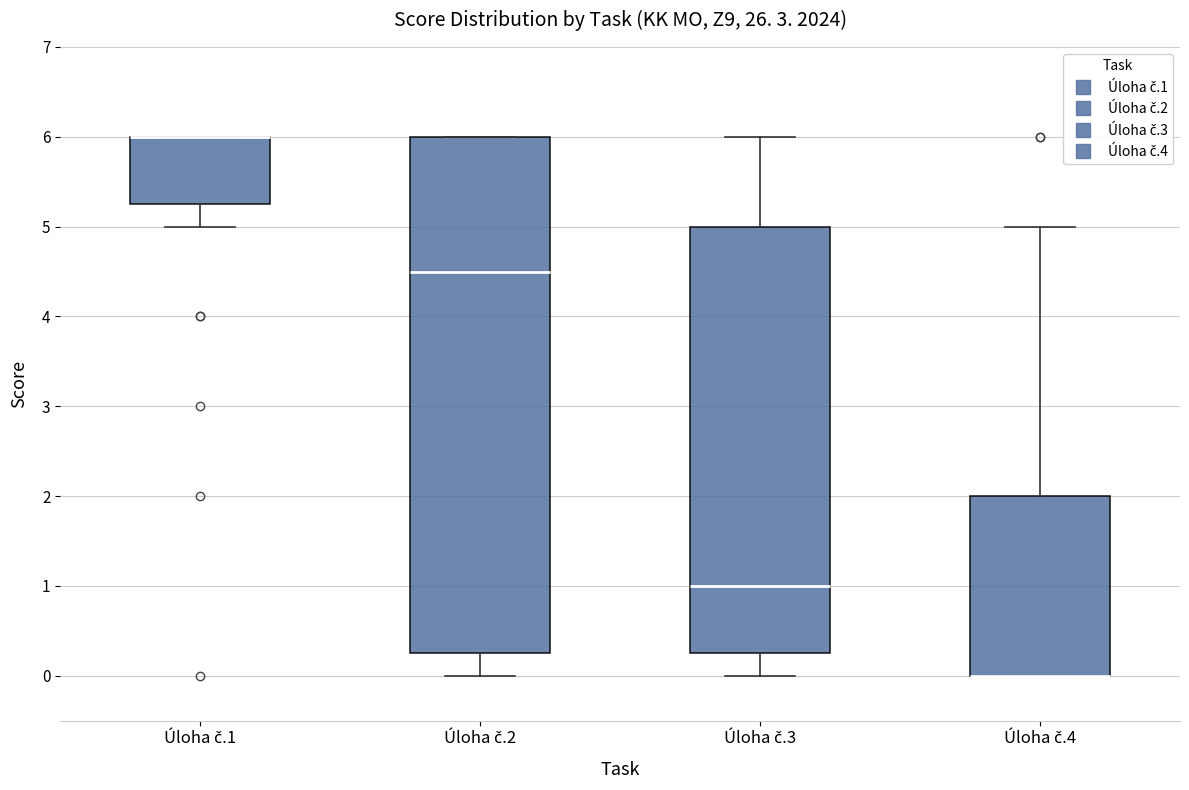

Reading left to right, transcribe this box plot: for each box, give where its median line is, the range the box spans, and where its two whiskers end, as read against the y-axis. The values are not printed on the chart, so give them approximately, as read against the axis.

Úloha č.1: median 6.0 (drawn on the box's upper edge), box 5.3 to 6.0, whiskers 5.0 to 6.0
Úloha č.2: median 4.5, box 0.3 to 6.0, whiskers 0.0 to 6.0
Úloha č.3: median 1.0, box 0.3 to 5.0, whiskers 0.0 to 6.0
Úloha č.4: median 0.0 (drawn on the box's lower edge), box 0.0 to 2.0, whiskers 0.0 to 5.0